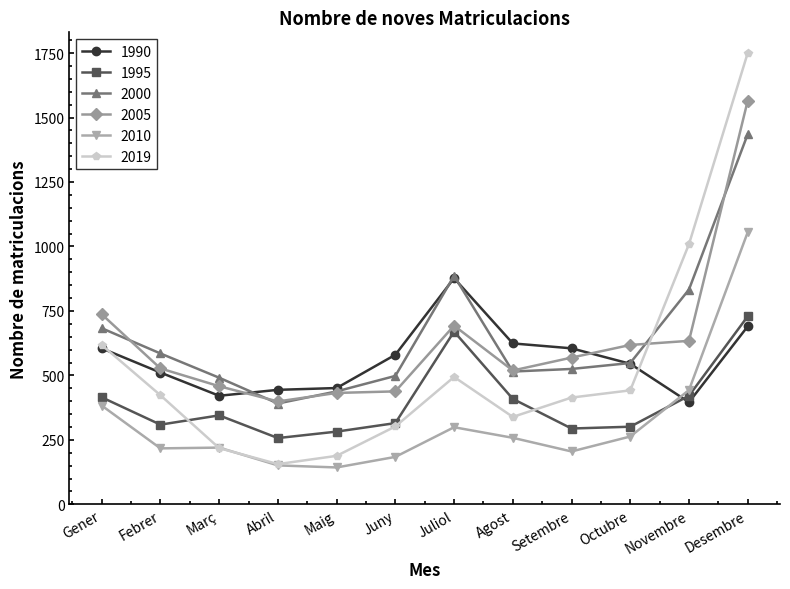

Between Maig and Juny, which series saw the biggest shift?

1990